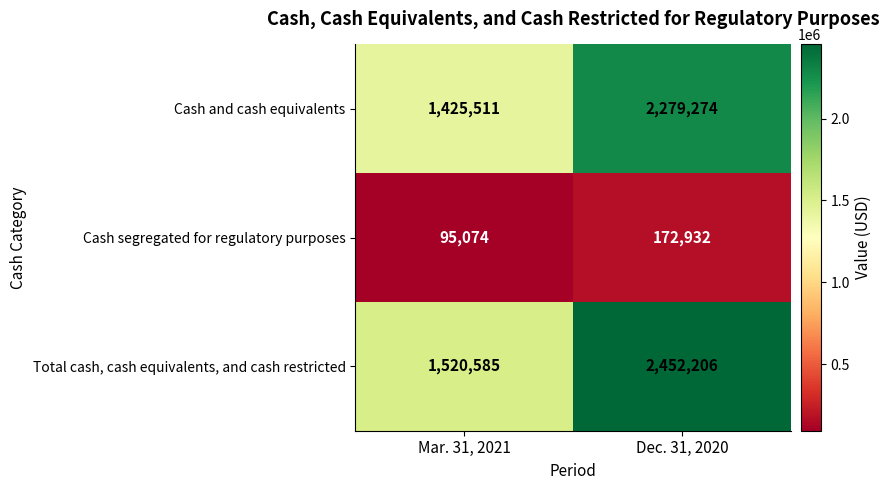

What is the sum of all Total cash, cash equivalents, and cash restricted values?

3972791